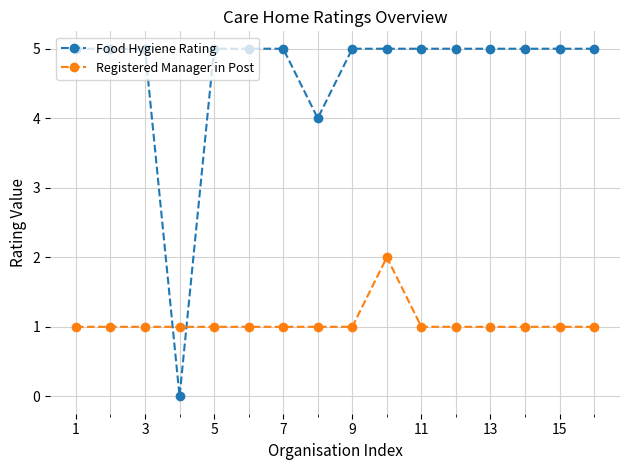

What is the value of the Registered Manager in Post point at the 12th from the left?

1